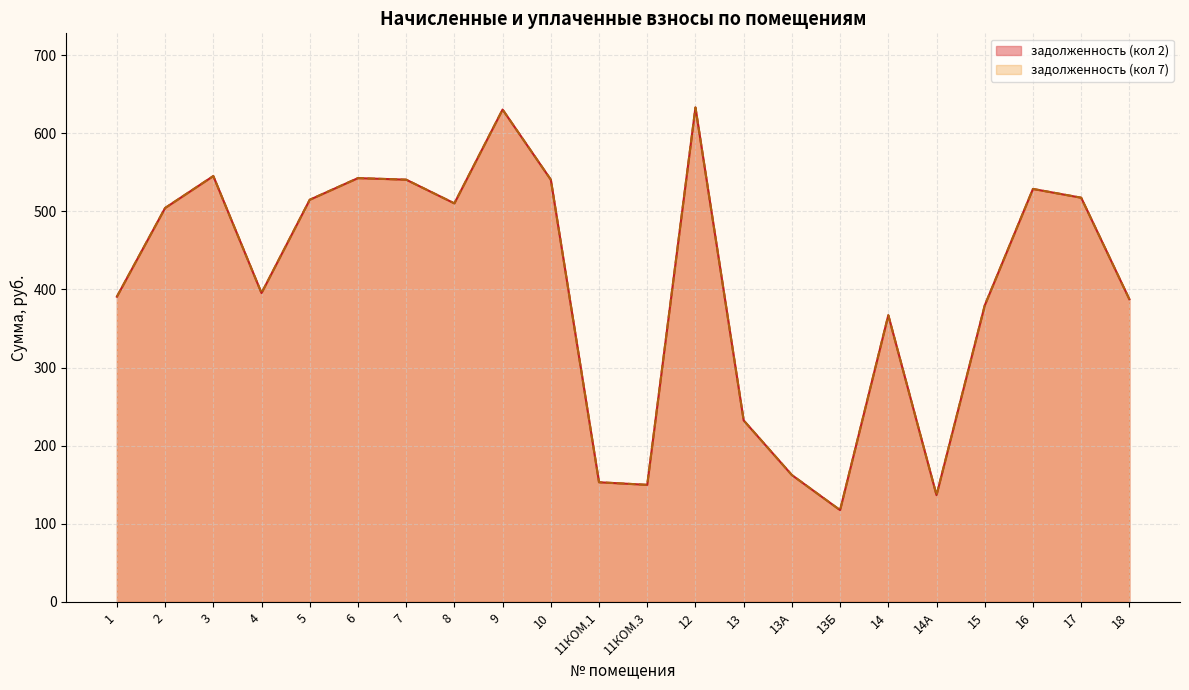

True or false: задолженность (кол 7) and задолженность (кол 2) intersect in this chart.

False